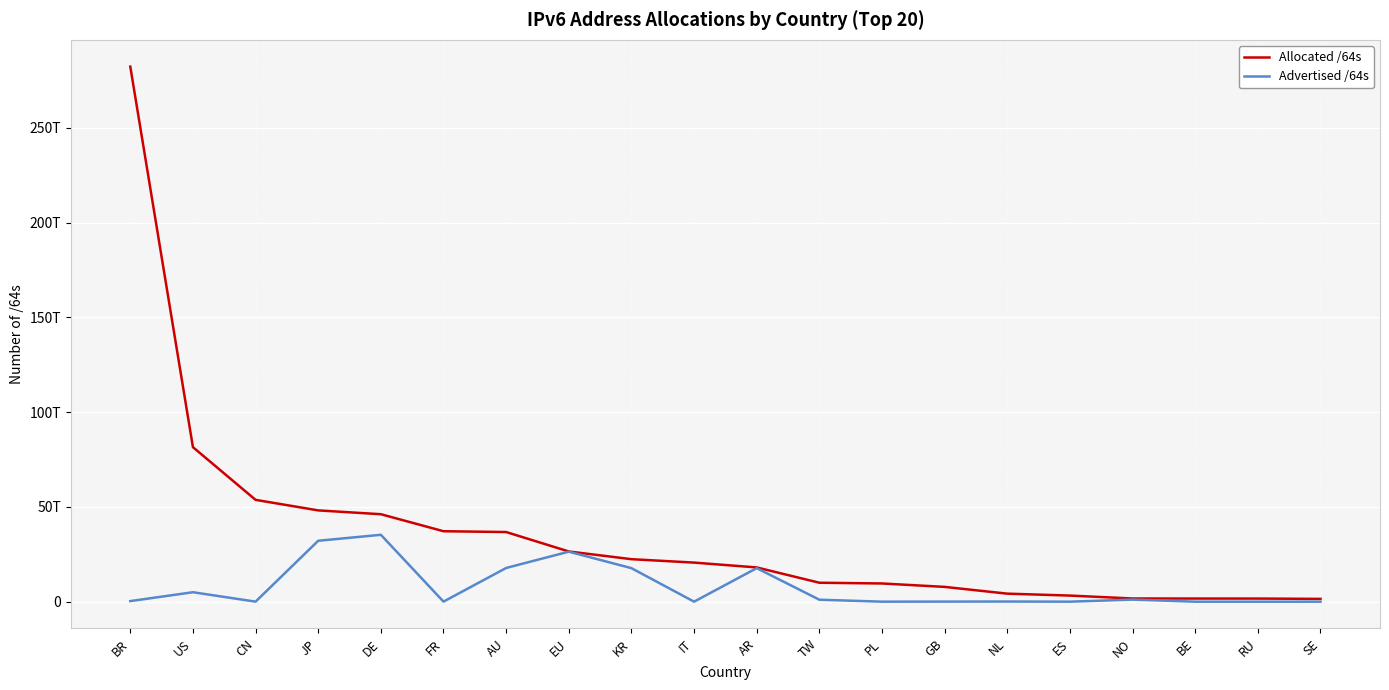

What are all the series names shown in the legend?

Allocated /64s, Advertised /64s